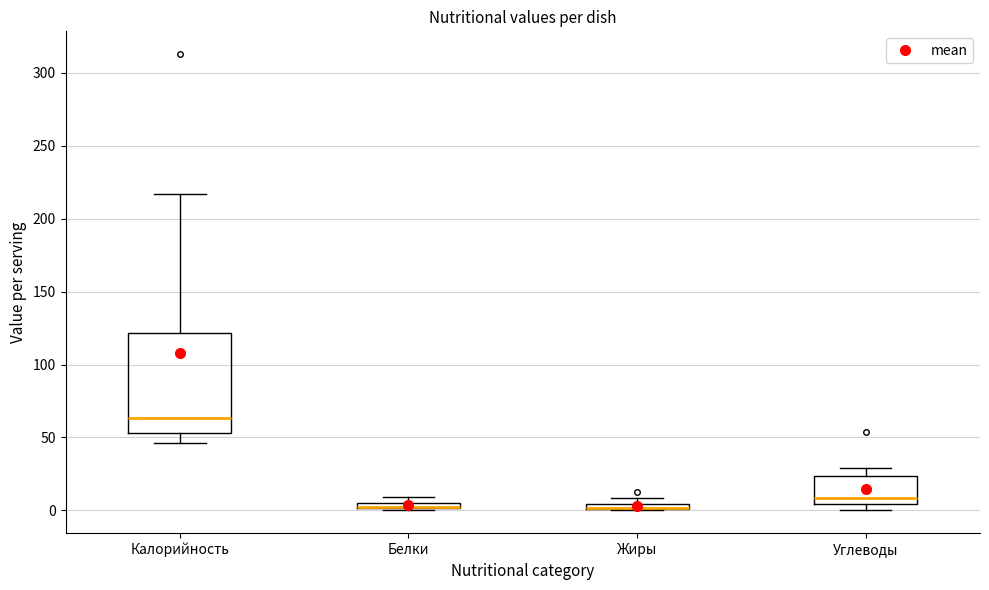

Comparing the boxes themselves (not the whiskers), which one is the tallest?

Калорийность